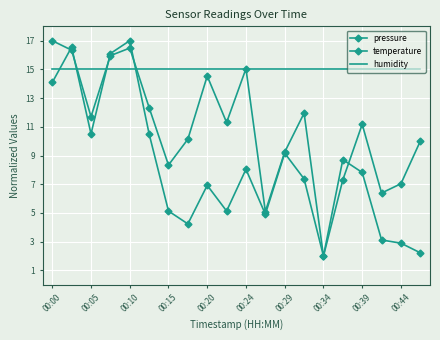

List the series in order of their overall mean, lowest first.

temperature, pressure, humidity